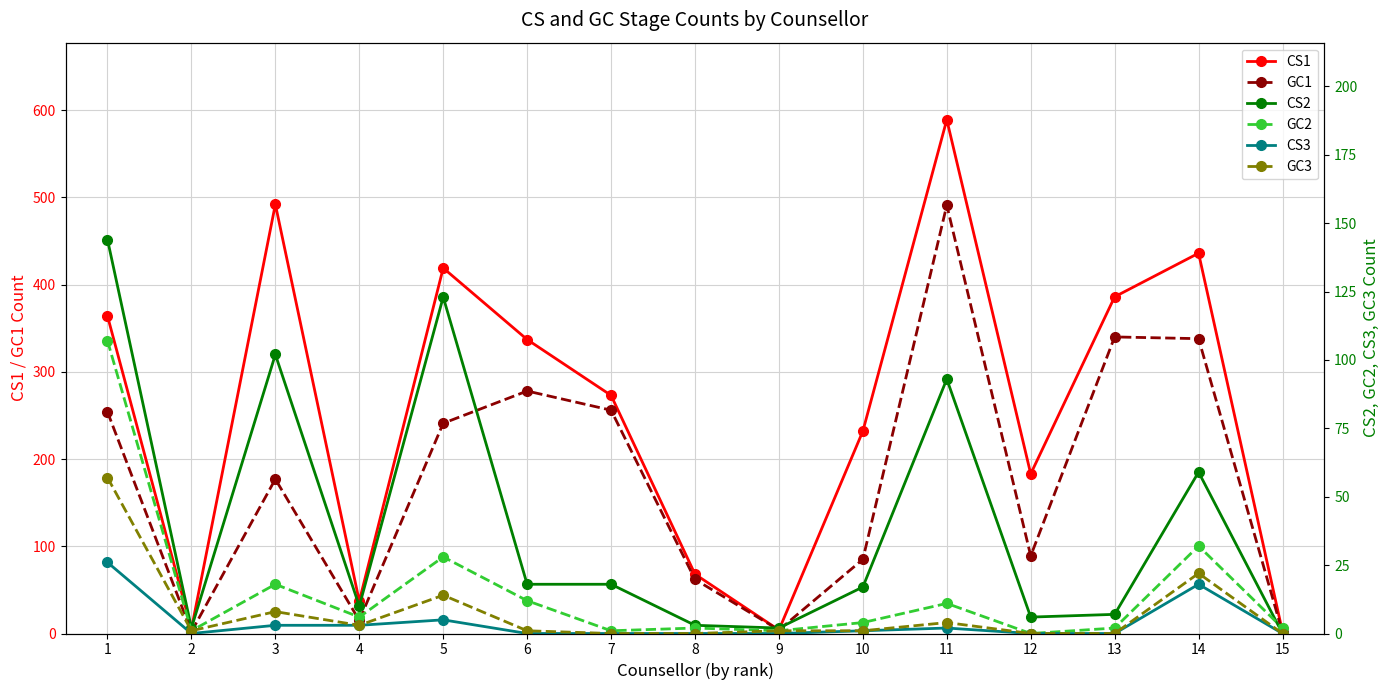

True or false: GC1 and CS3 intersect in this chart.

False